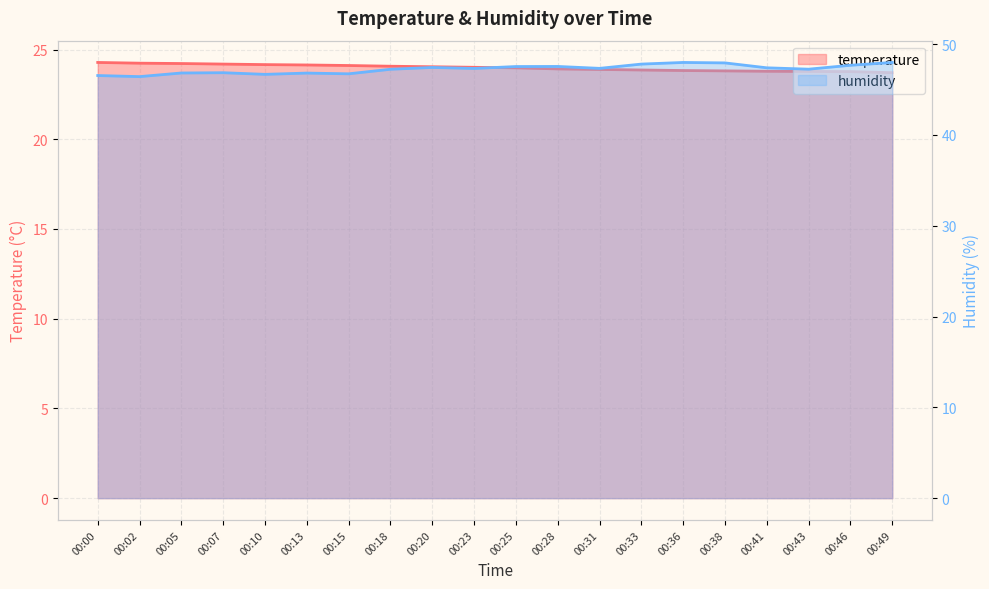

Which category has the lowest value in the humidity series?

00:02